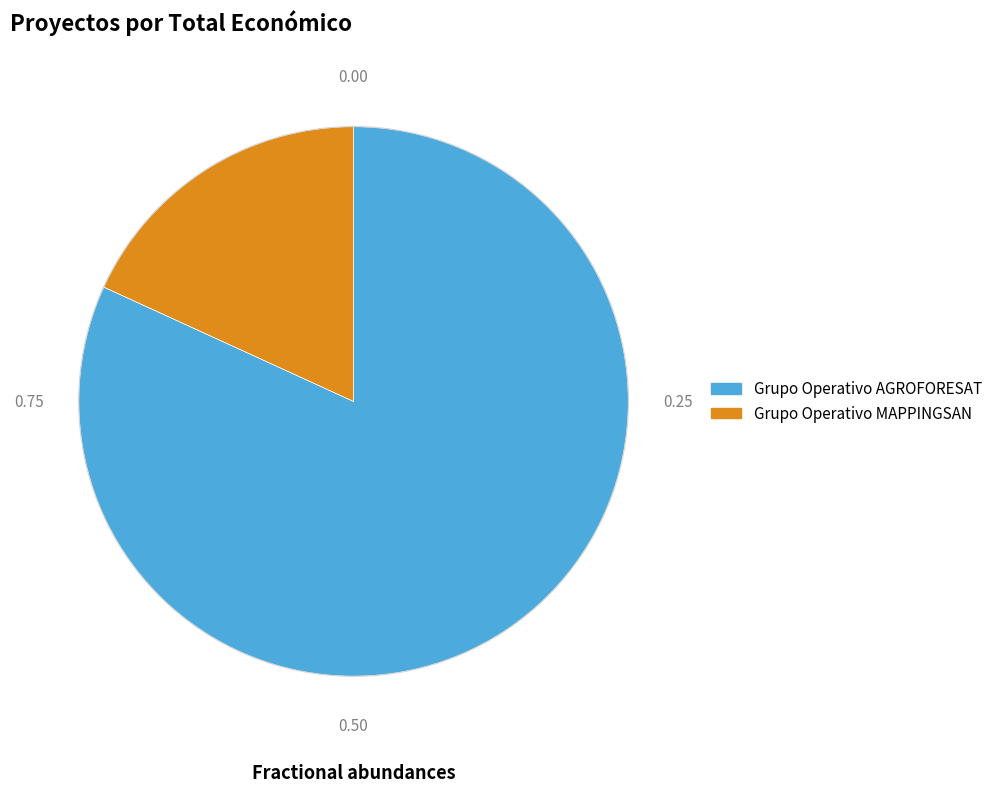

Does Grupo Operativo MAPPINGSAN represent more than half of the total?

No